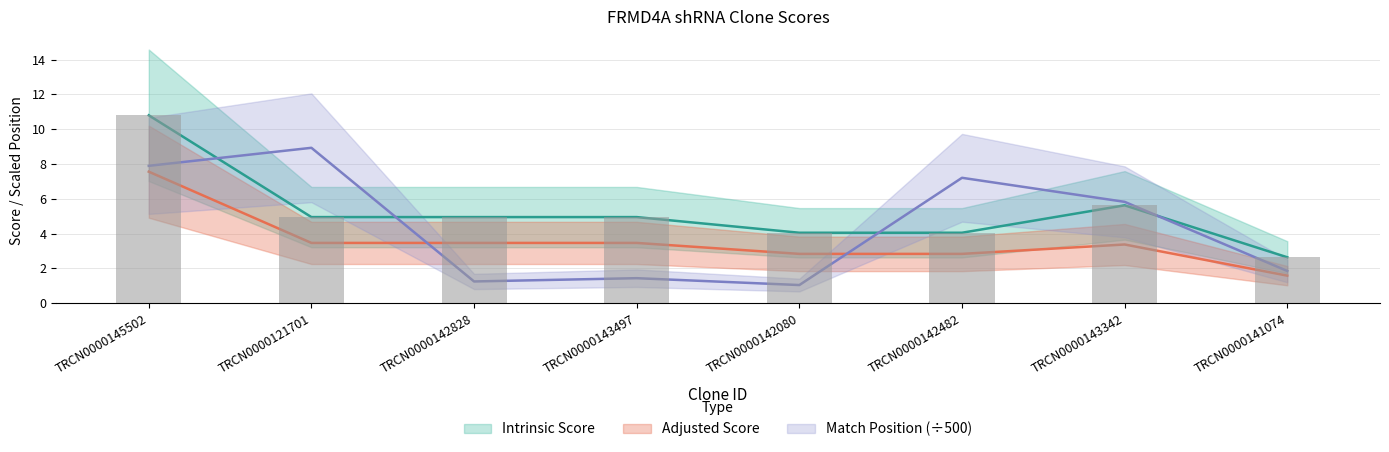

Reading left to right, transcribe all the data shown in this chart.

Match Position: 7.9	8.9	1.2	1.4	1.0	7.2	5.8	1.9
Intrinsic Score: 10.8	5.0	5.0	5.0	4.0	4.0	5.6	2.6
Adjusted Score: 7.6	3.5	3.5	3.5	2.8	2.8	3.4	1.6